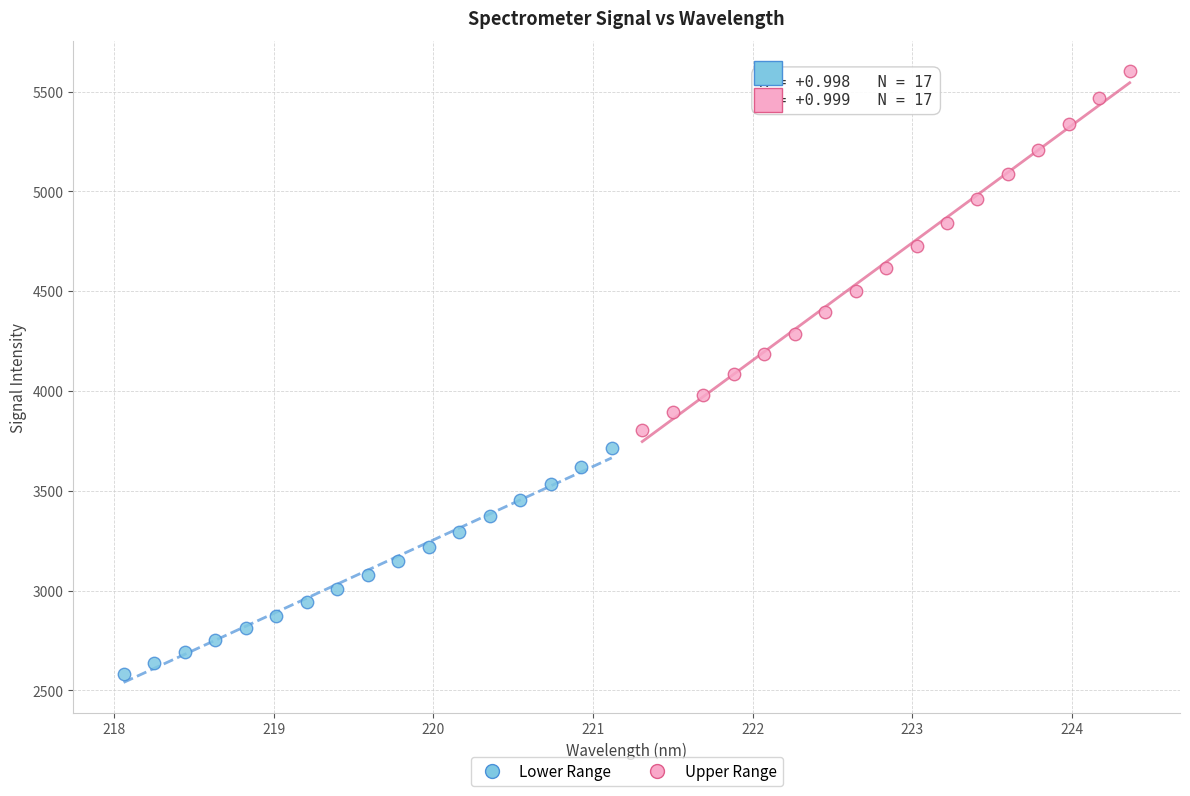

Which series has the largest Y range (max minus min)?

Upper Range